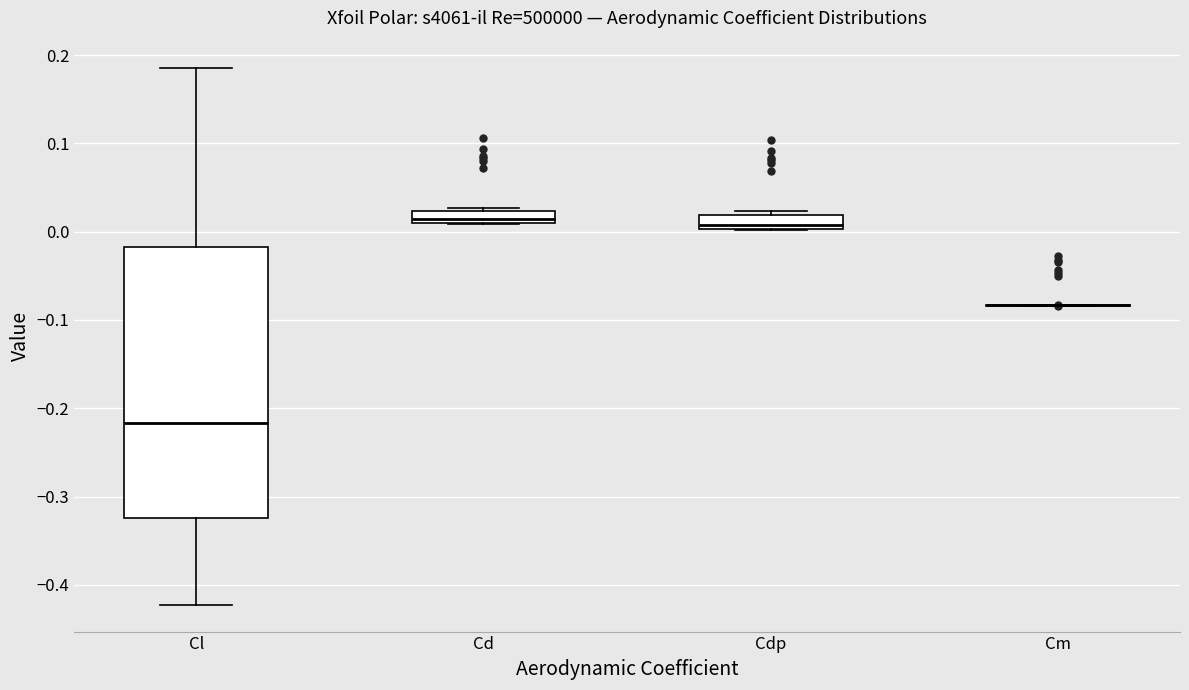

Which box is the tallest, from its lower edge to its upper edge?

Cl